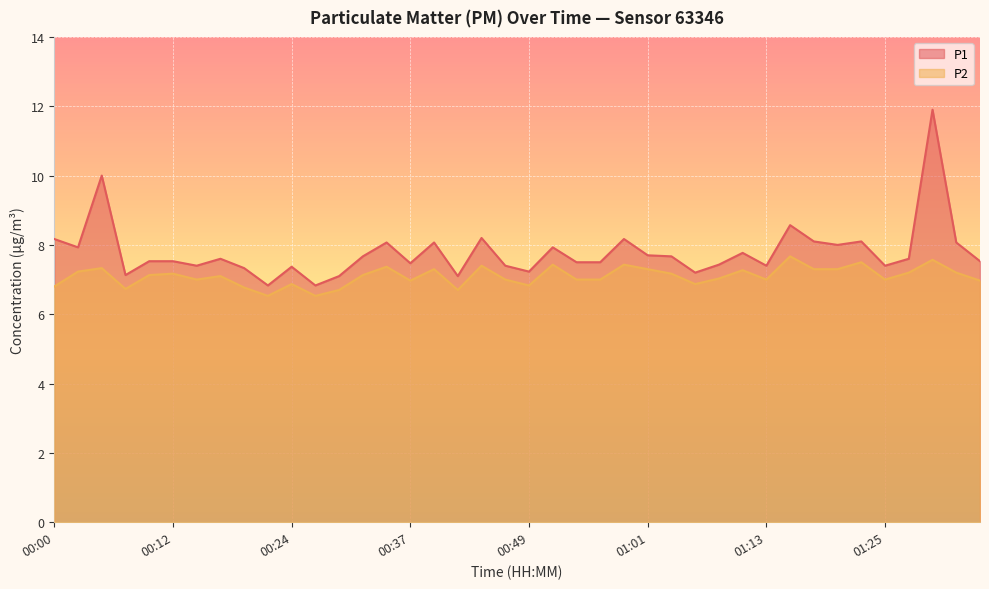

How many lines are shown in the chart?

2